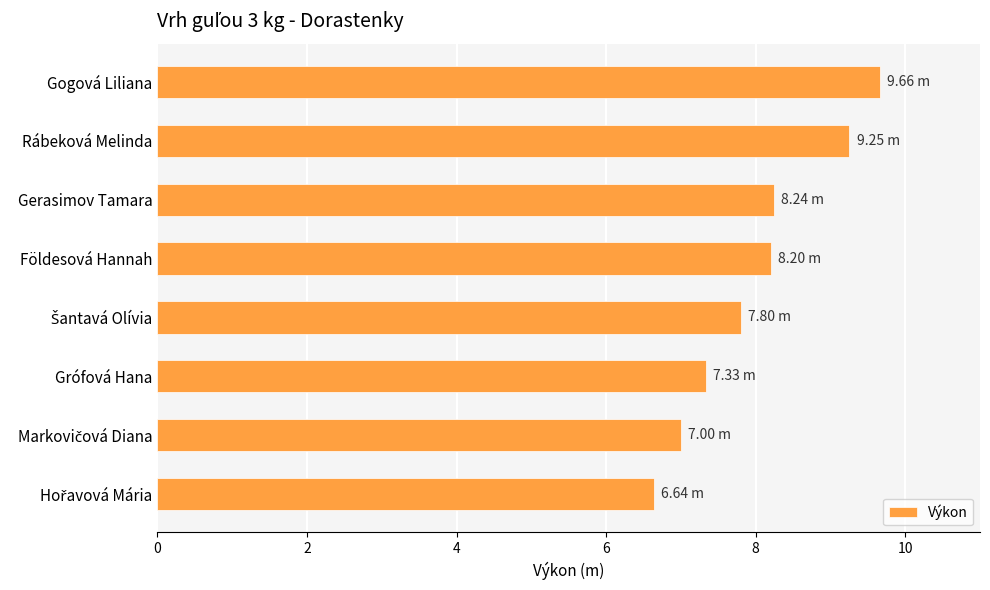

What is the ratio of the value at Rábeková Melinda to the value at Grófová Hana?

1.3